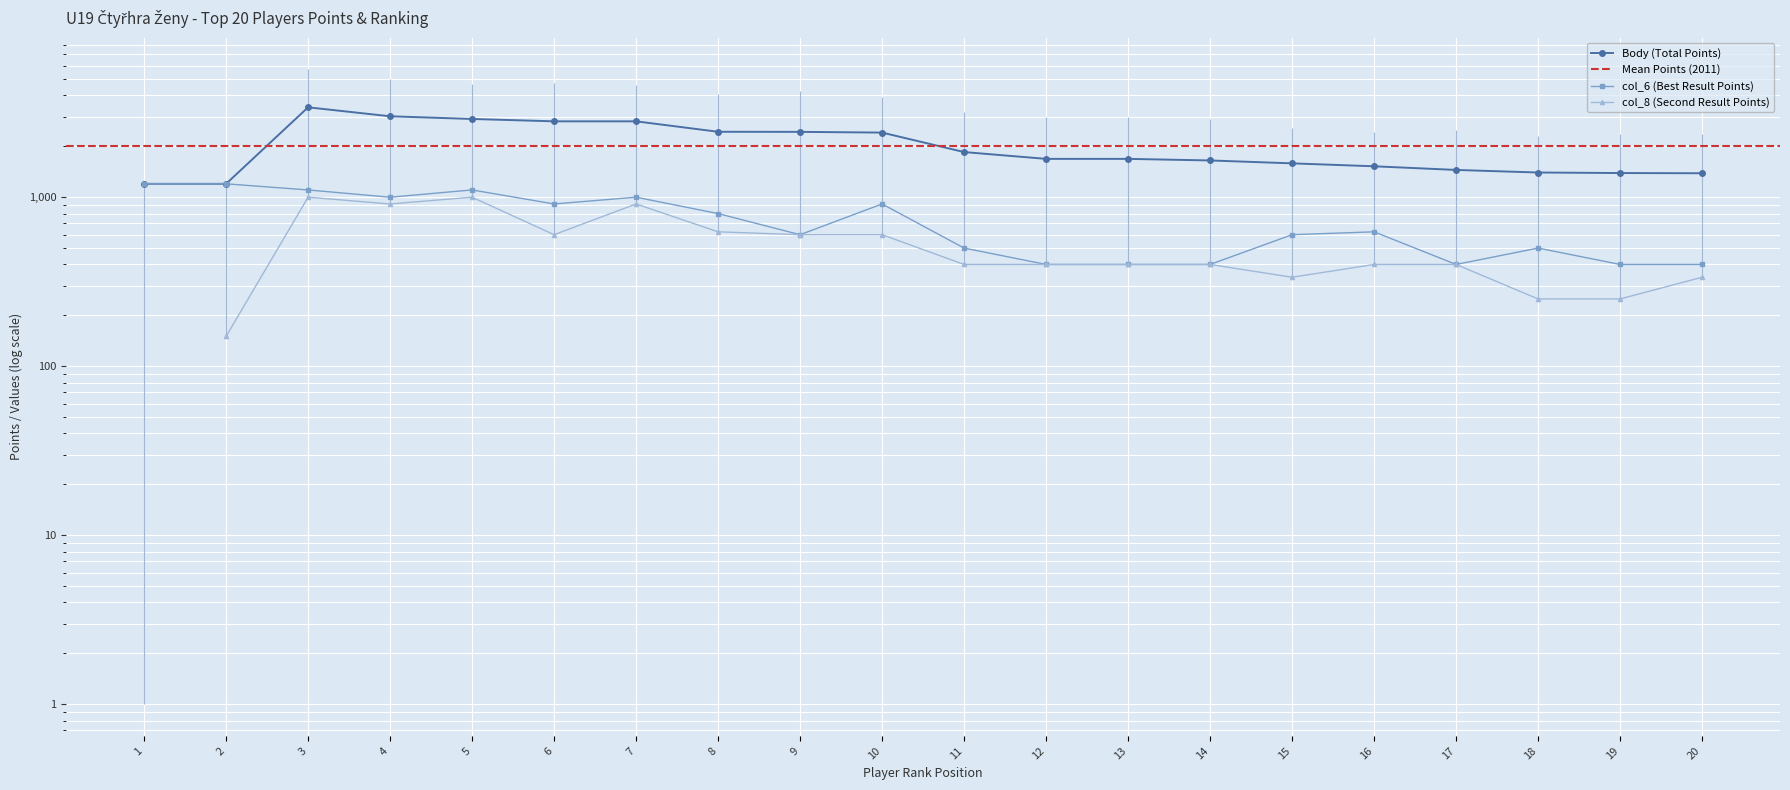

Does the chart display data point markers on the line(s)?

Yes